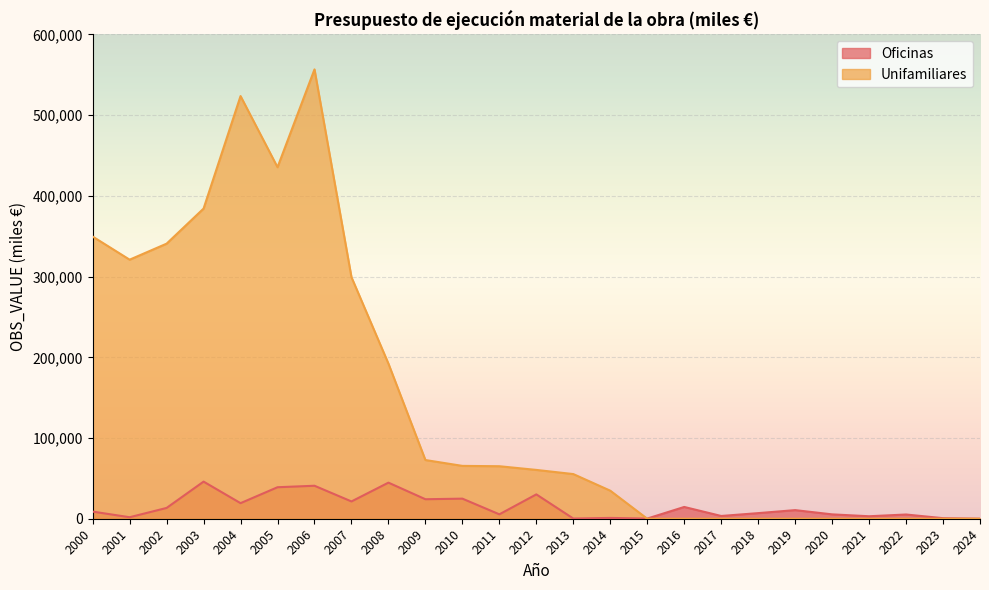

What is the sum of the Unifamiliares values at 2007 and 2024?

299263.0